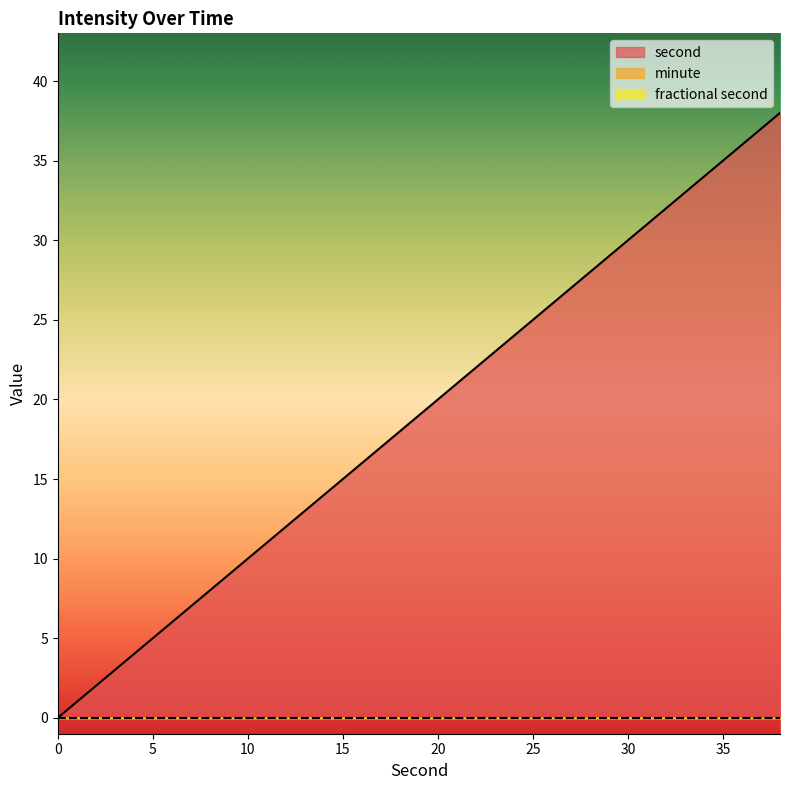

What are all the series names shown in the legend?

second, minute, fractional second